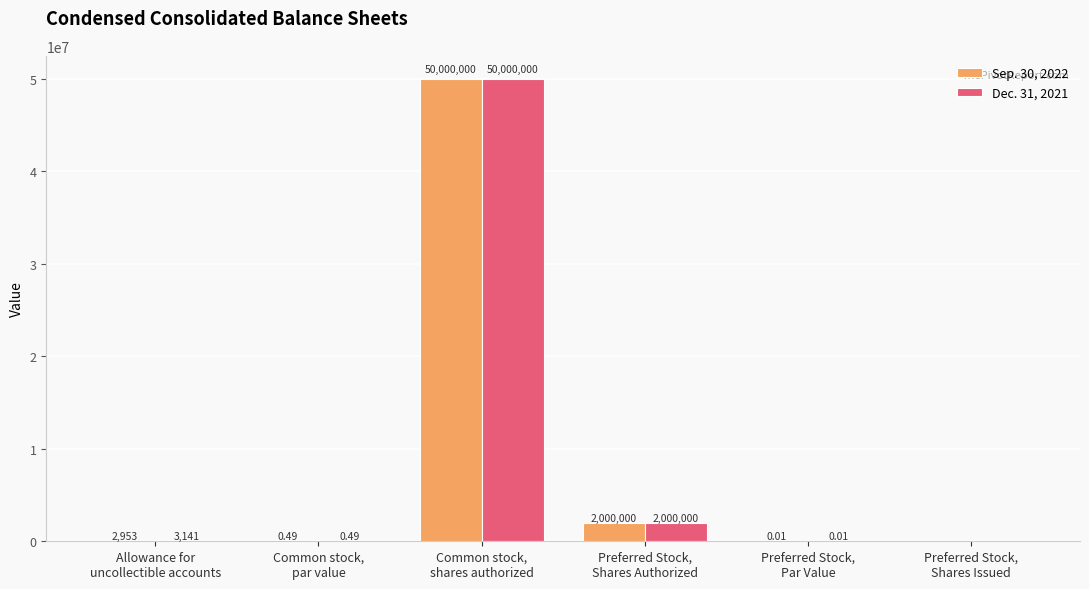

What is the sum of all Dec. 31, 2021 values?

52003141.5